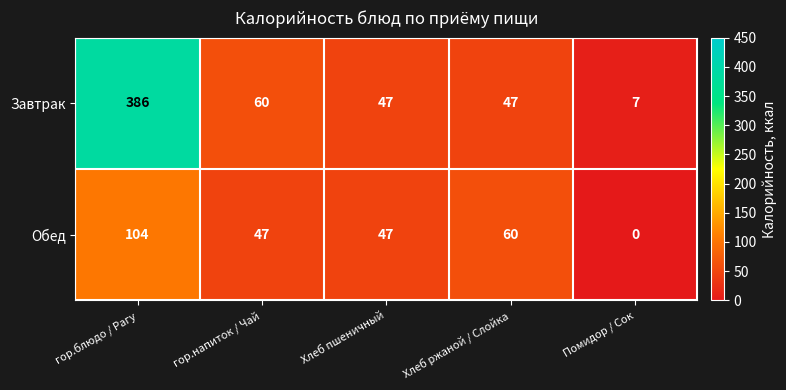

Where does the Завтрак series first go above 47?

гор.блюдо / Рагу